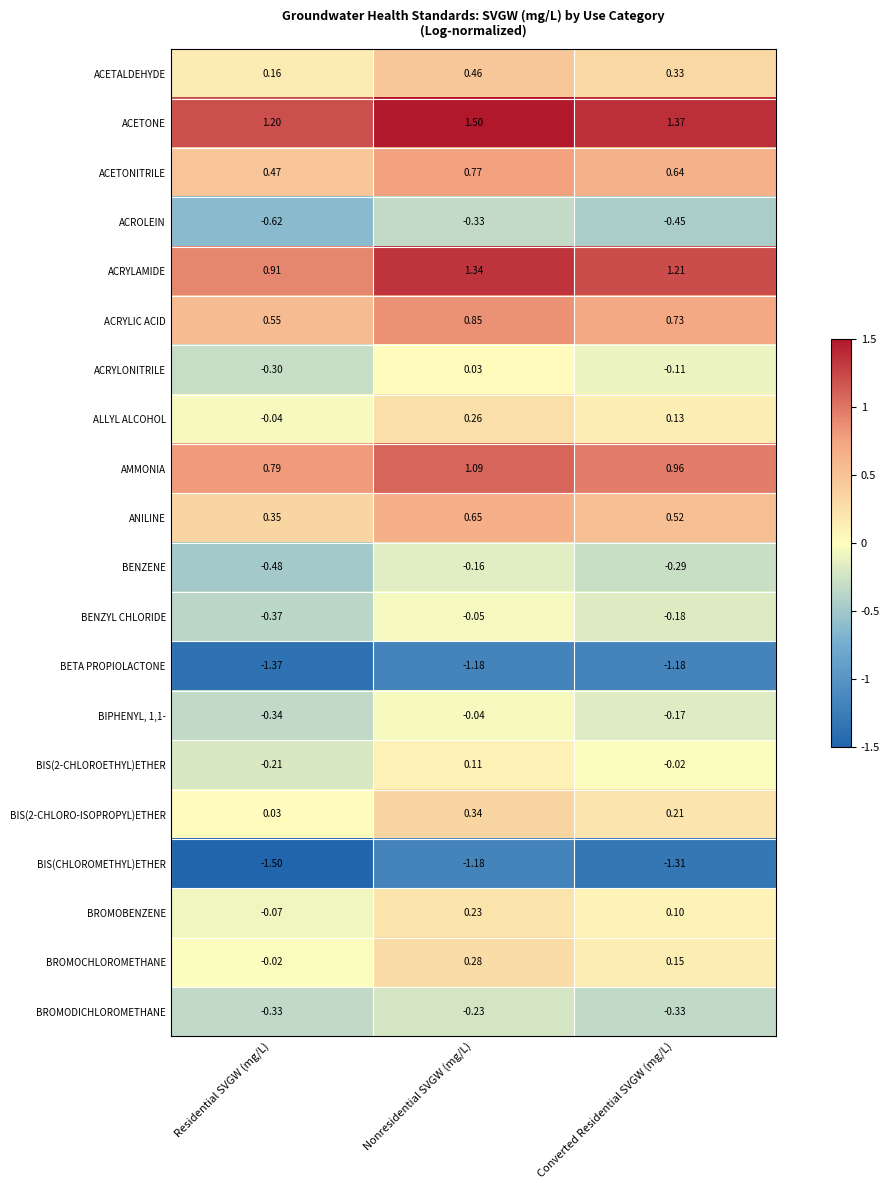

Which series changed the most between Residential SVGW (mg/L) and Converted Residential SVGW (mg/L)?

ACRYLAMIDE